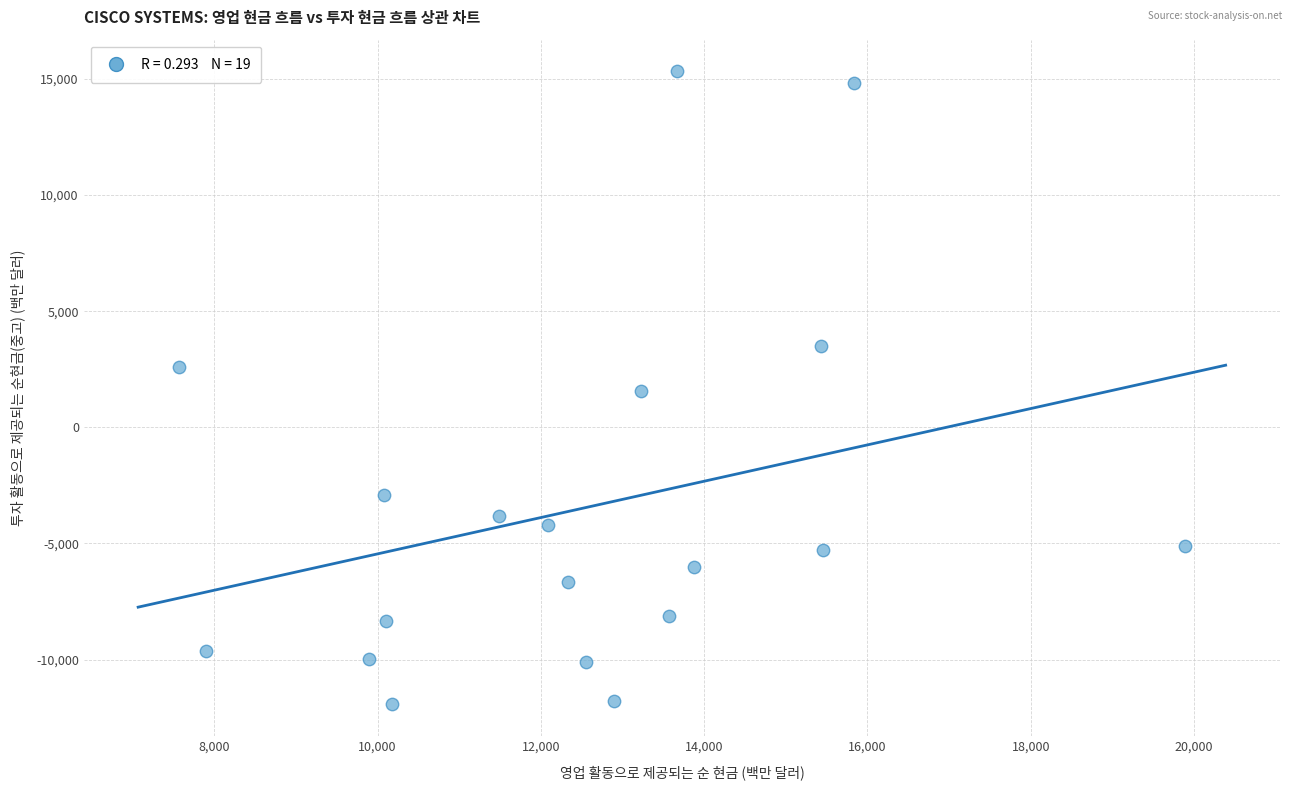

What is the range of X values (max minus min)?

12318